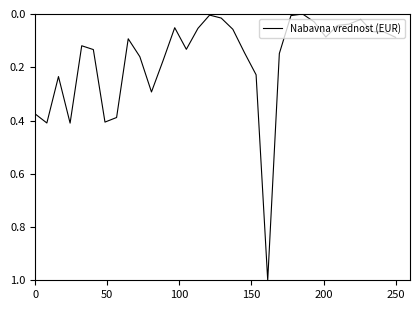

What is the difference between the maximum and minimum values?

1.0